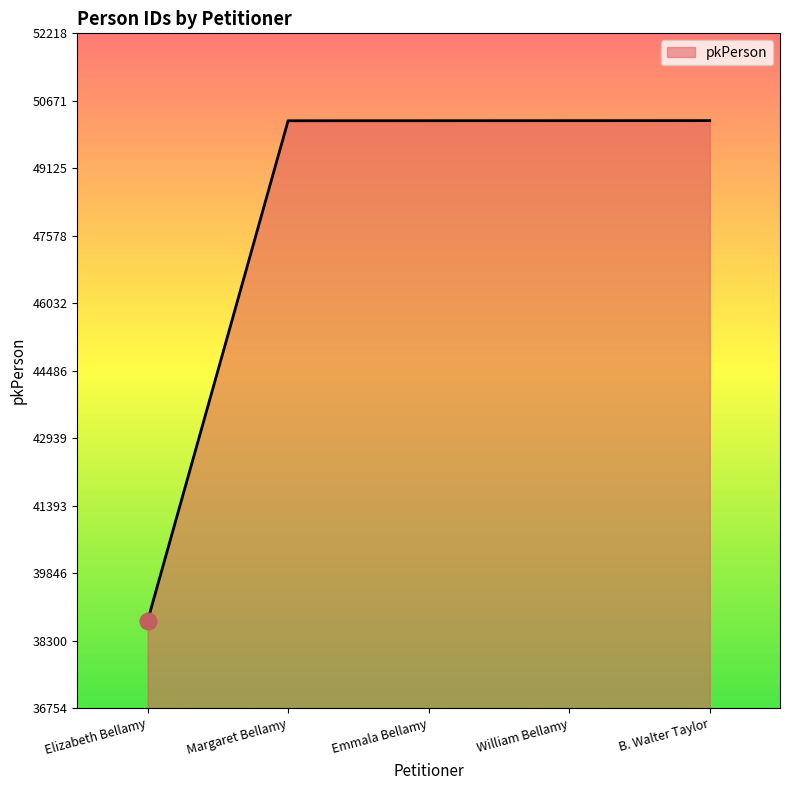

True or false: there are more than 2 points higher than both neighbors.

False